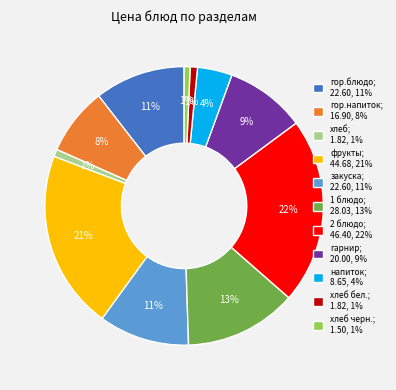

Is there a majority slice in this chart?

No